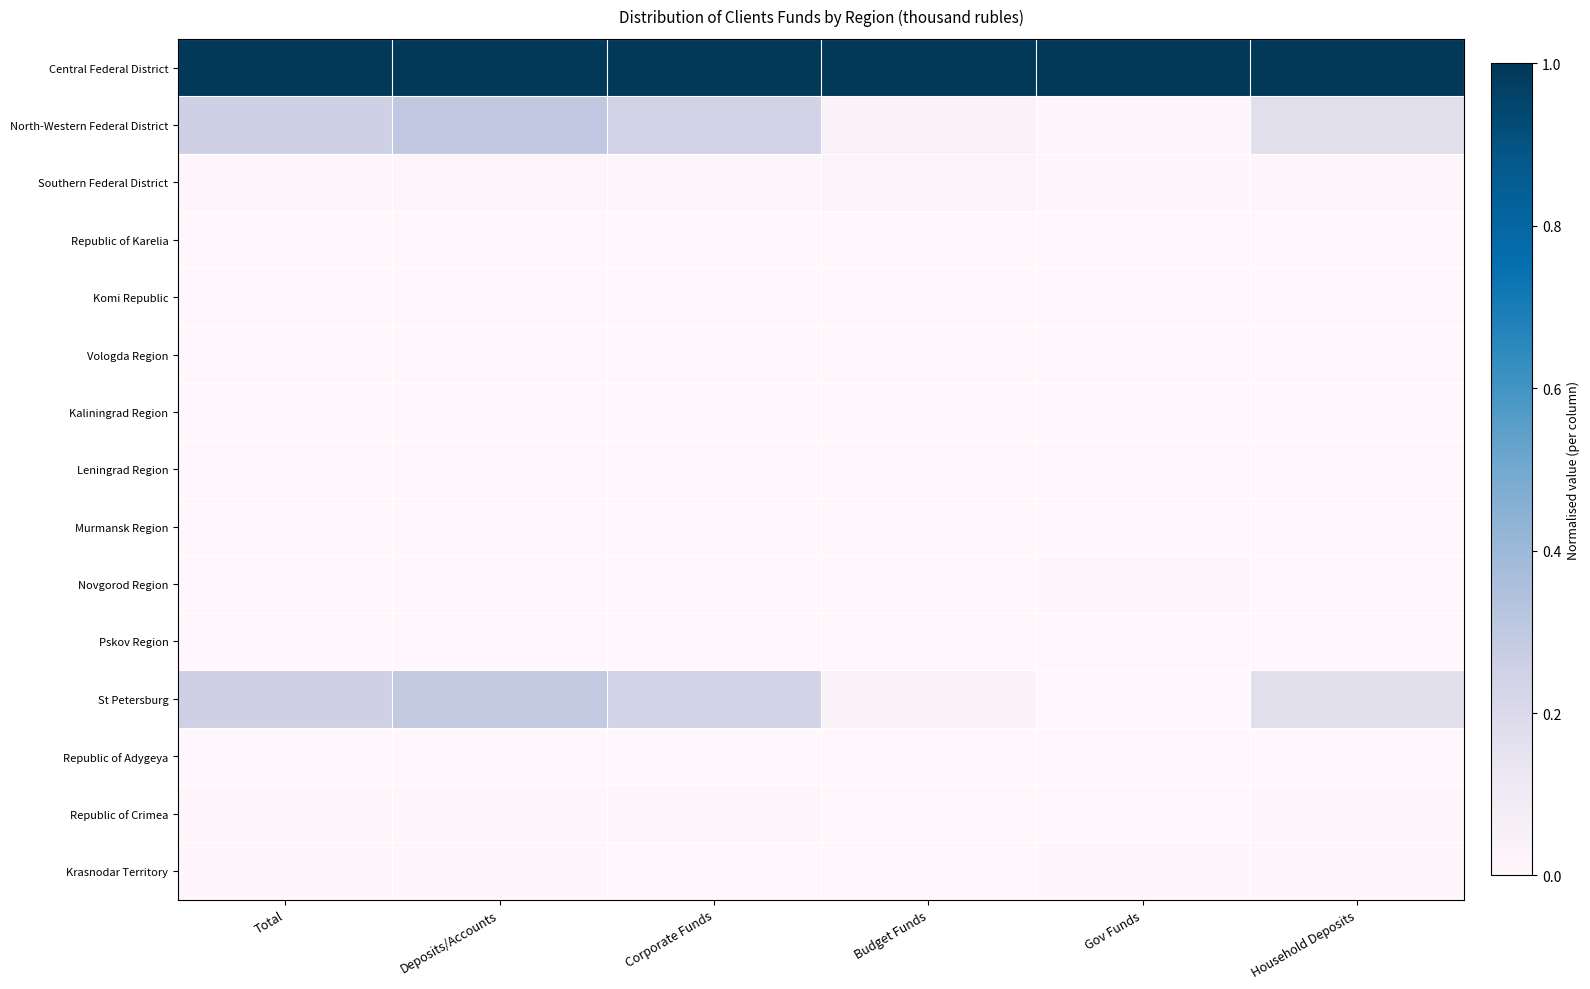

List the series in order of their peak value, lowest first.

Leningrad Region, Republic of Karelia, Republic of Adygeya, Pskov Region, Murmansk Region, Komi Republic, Kaliningrad Region, Vologda Region, Krasnodar Territory, Novgorod Region, Republic of Crimea, Southern Federal District, St Petersburg, North-Western Federal District, Central Federal District